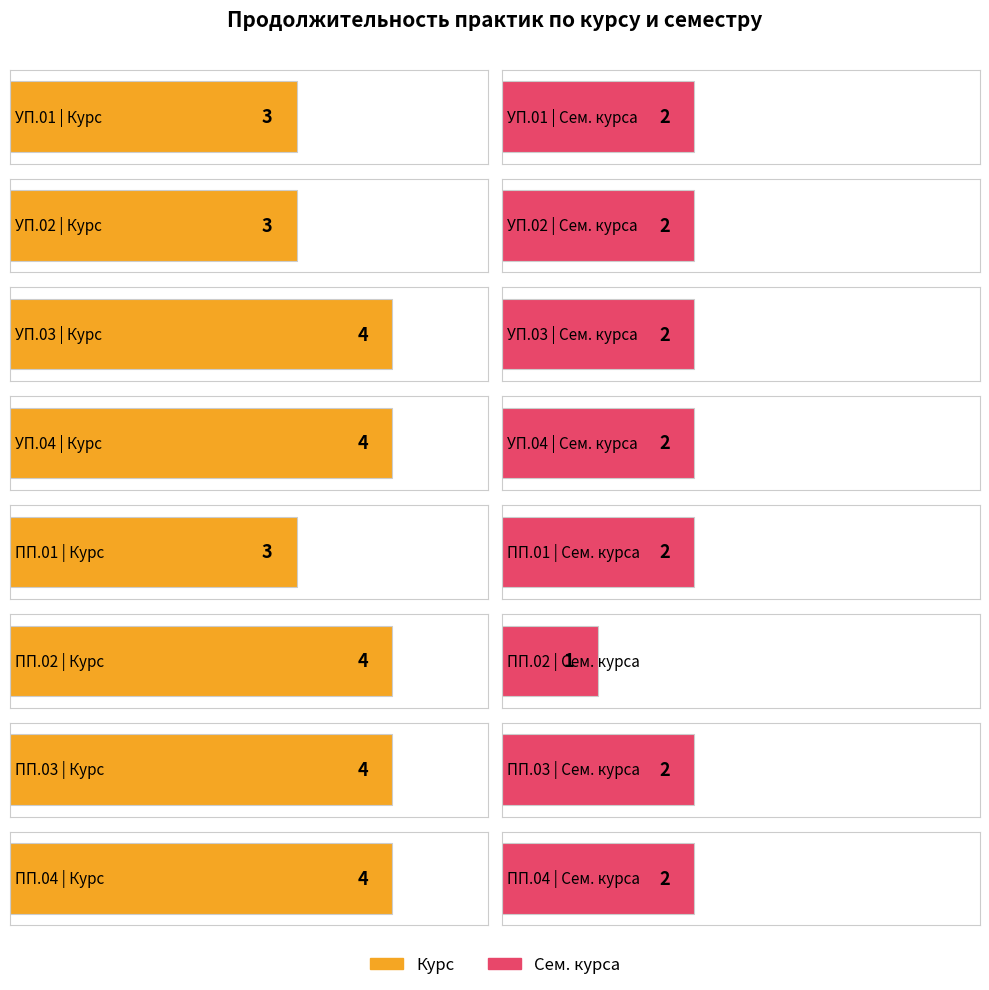

Is it true that Сем. курса equals 1 at ПП.01?

False